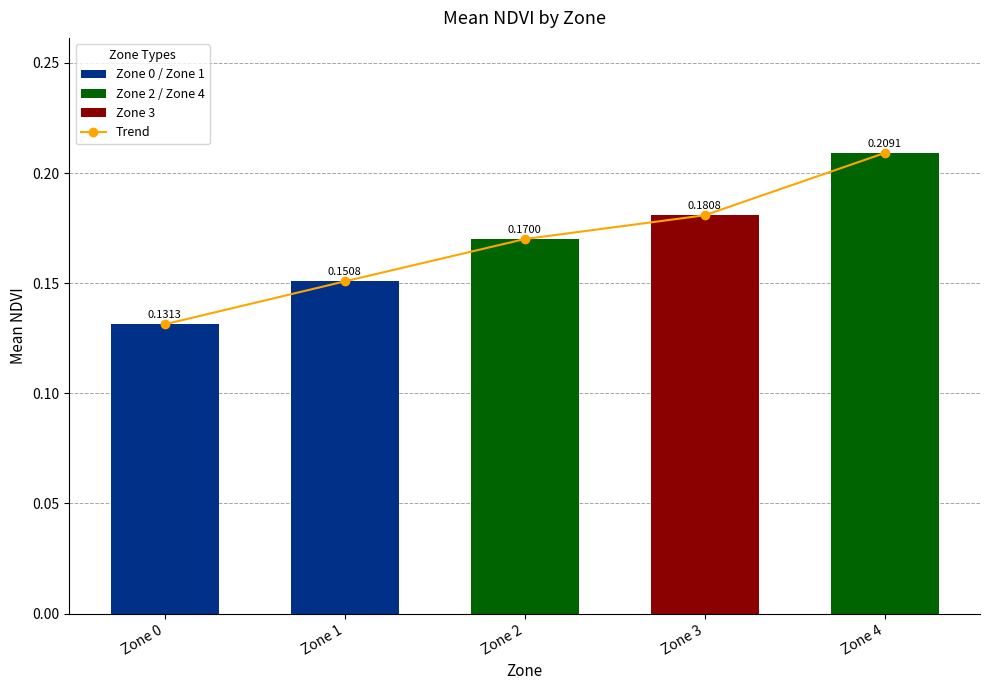

What is the difference between the Mean NDVI values at Zone 4 and Zone 1?

0.1